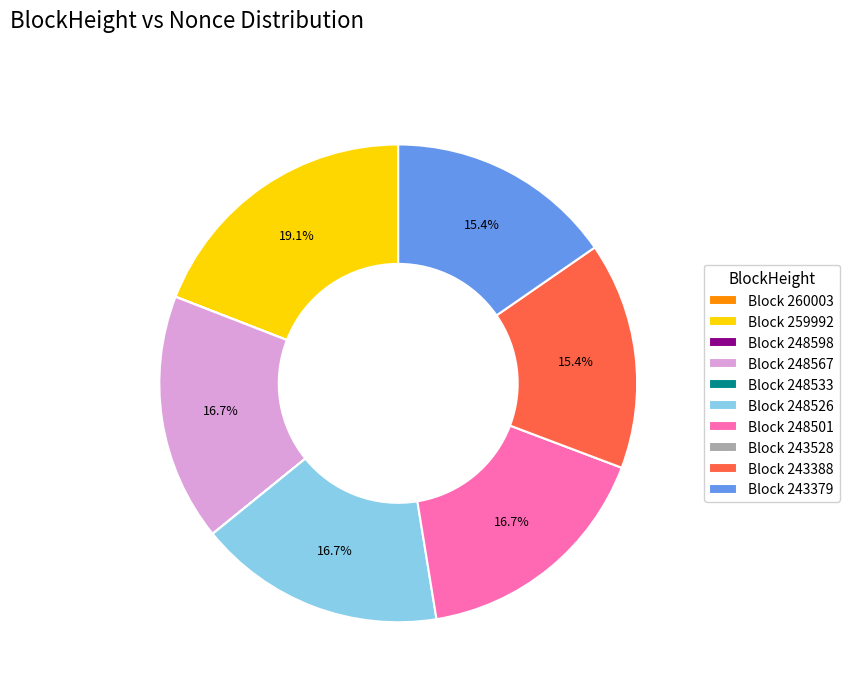

What portion of the pie excludes Block 248501?

83.3%